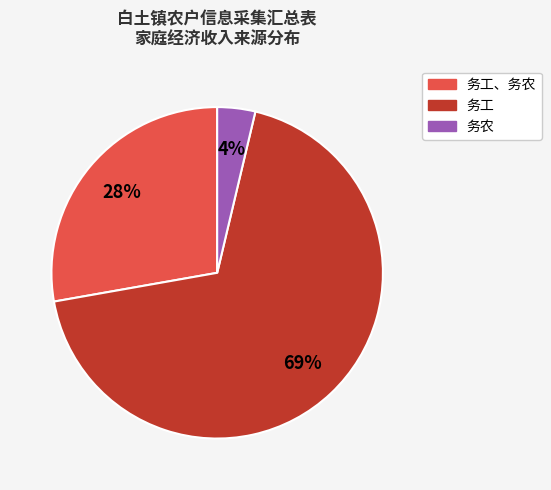

Does any single category account for the majority?

Yes